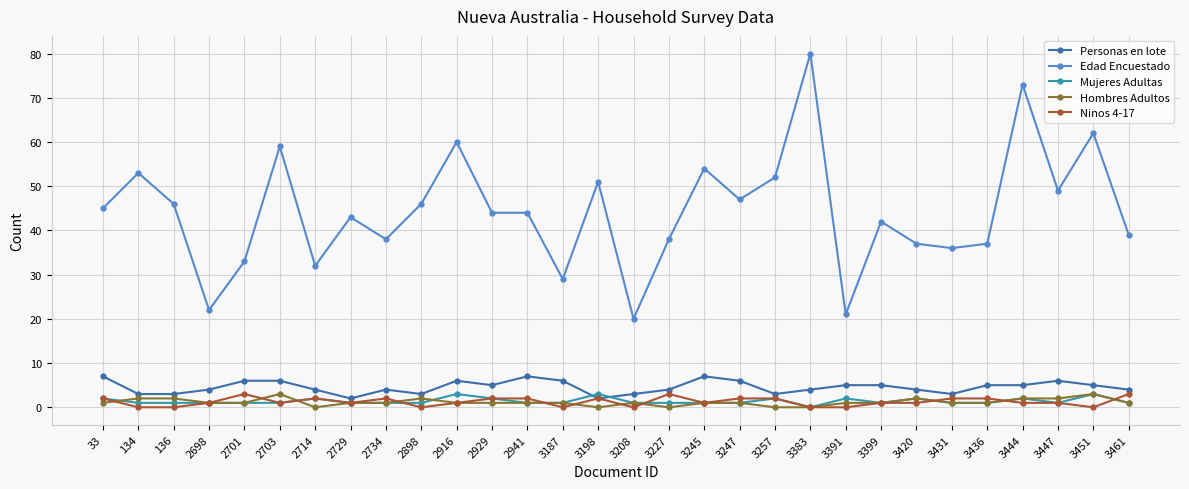

Reading left to right, what are all the values shown in this chart?

Personas en lote: 7	3	3	4	6	6	4	2	4	3	6	5	7	6	2	3	4	7	6	3	4	5	5	4	3	5	5	6	5	4
Edad Encuestado: 45	53	46	22	33	59	32	43	38	46	60	44	44	29	51	20	38	54	47	52	80	21	42	37	36	37	73	49	62	39
Mujeres Adultas: 2	1	1	1	1	1	2	1	1	1	3	2	1	1	3	1	1	1	1	2	0	2	1	2	1	1	2	1	3	1
Hombres Adultos: 1	2	2	1	1	3	0	1	1	2	1	1	1	1	0	1	0	1	1	0	0	1	1	2	1	1	2	2	3	1
Ninos 4-17: 2	0	0	1	3	1	2	1	2	0	1	2	2	0	2	0	3	1	2	2	0	0	1	1	2	2	1	1	0	3